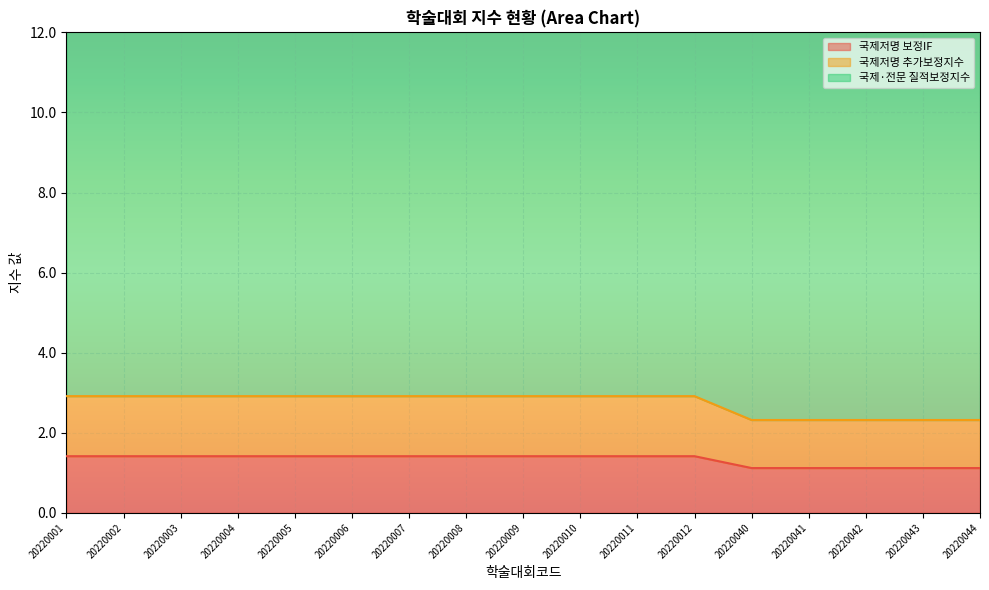

Which has a higher value, 20220011 or 20220002?

20220011